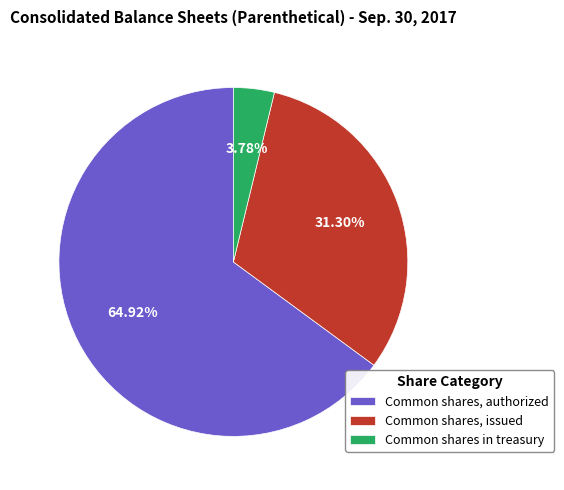

True or false: Common shares, authorized accounts for 65% of the total.

True